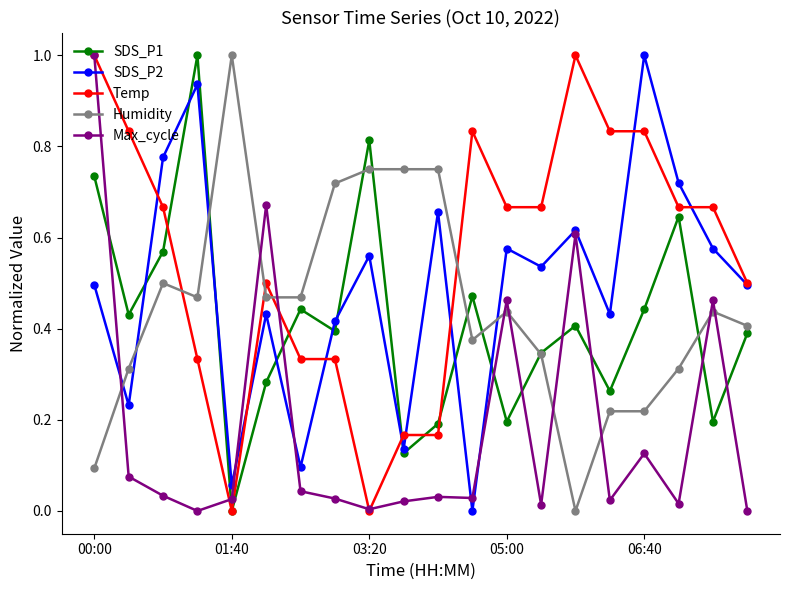

What is the maximum value for SDS_P2?

1.0